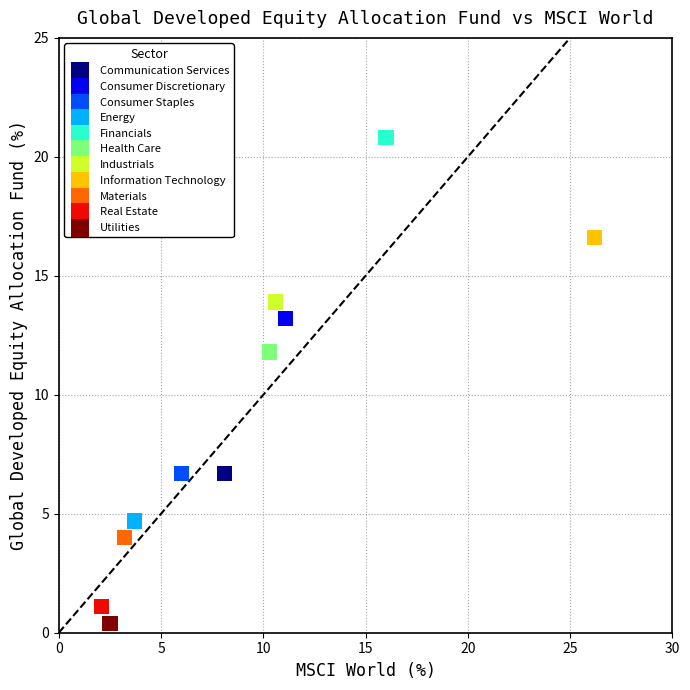

What are all the series names shown in the legend?

Communication Services, Consumer Discretionary, Consumer Staples, Energy, Financials, Health Care, Industrials, Information Technology, Materials, Real Estate, Utilities